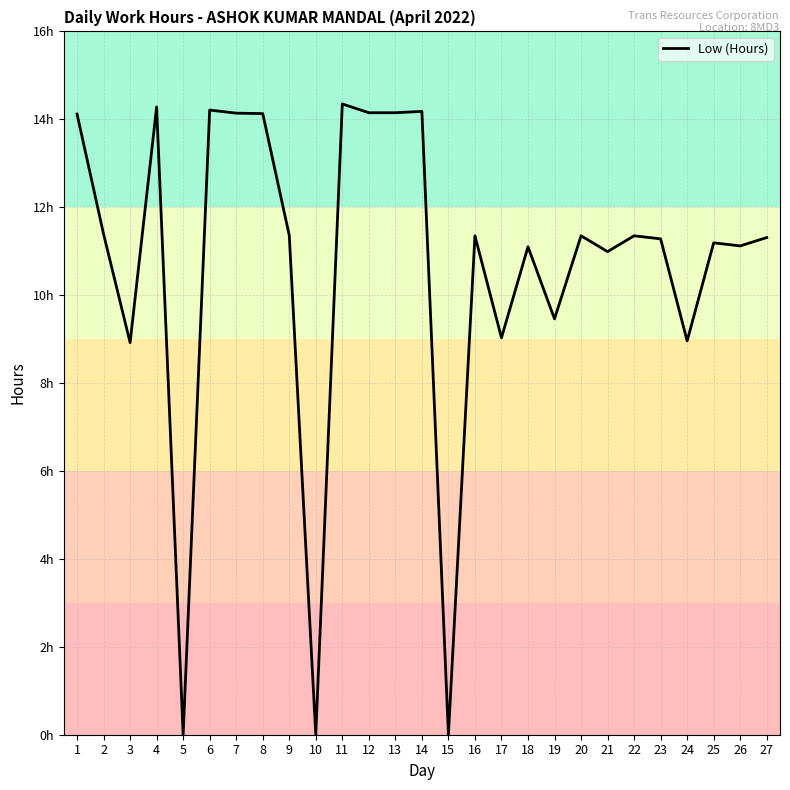

Which category has the lowest value across all series?

5